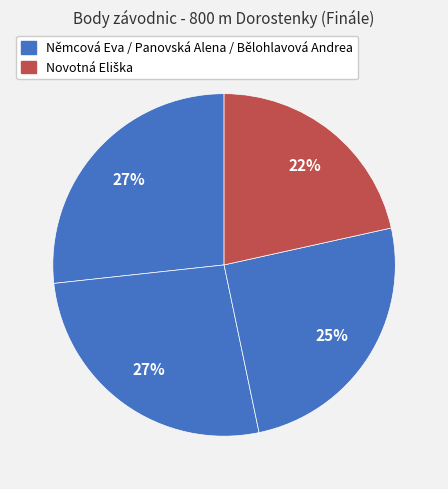

What is the largest slice in the pie chart?

Němcová Eva